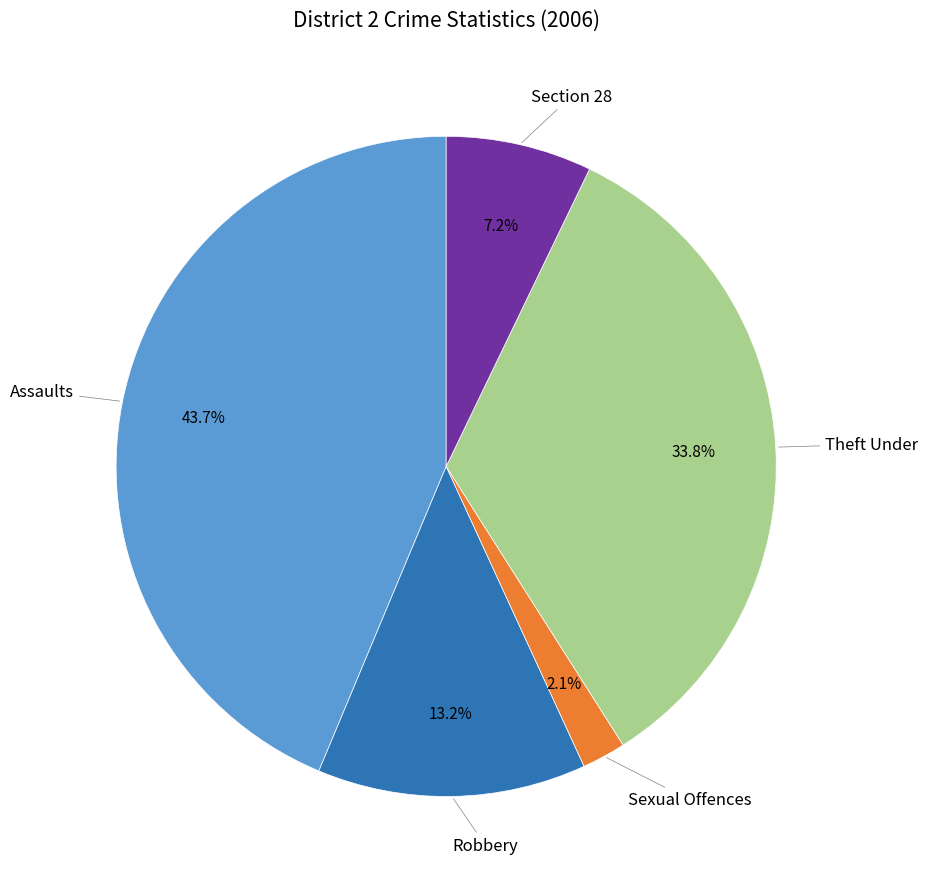

Rank the categories by value from highest to lowest.

Assaults, Theft Under, Robbery, Section 28, Sexual Offences